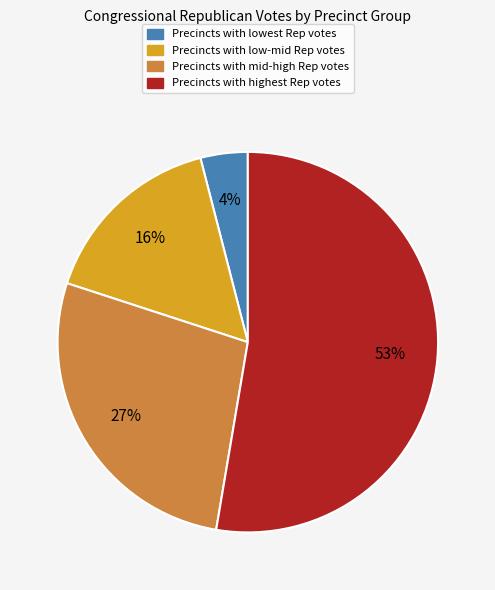

To the nearest percent, what is the difference between the largest and smallest slice percentages?

49%